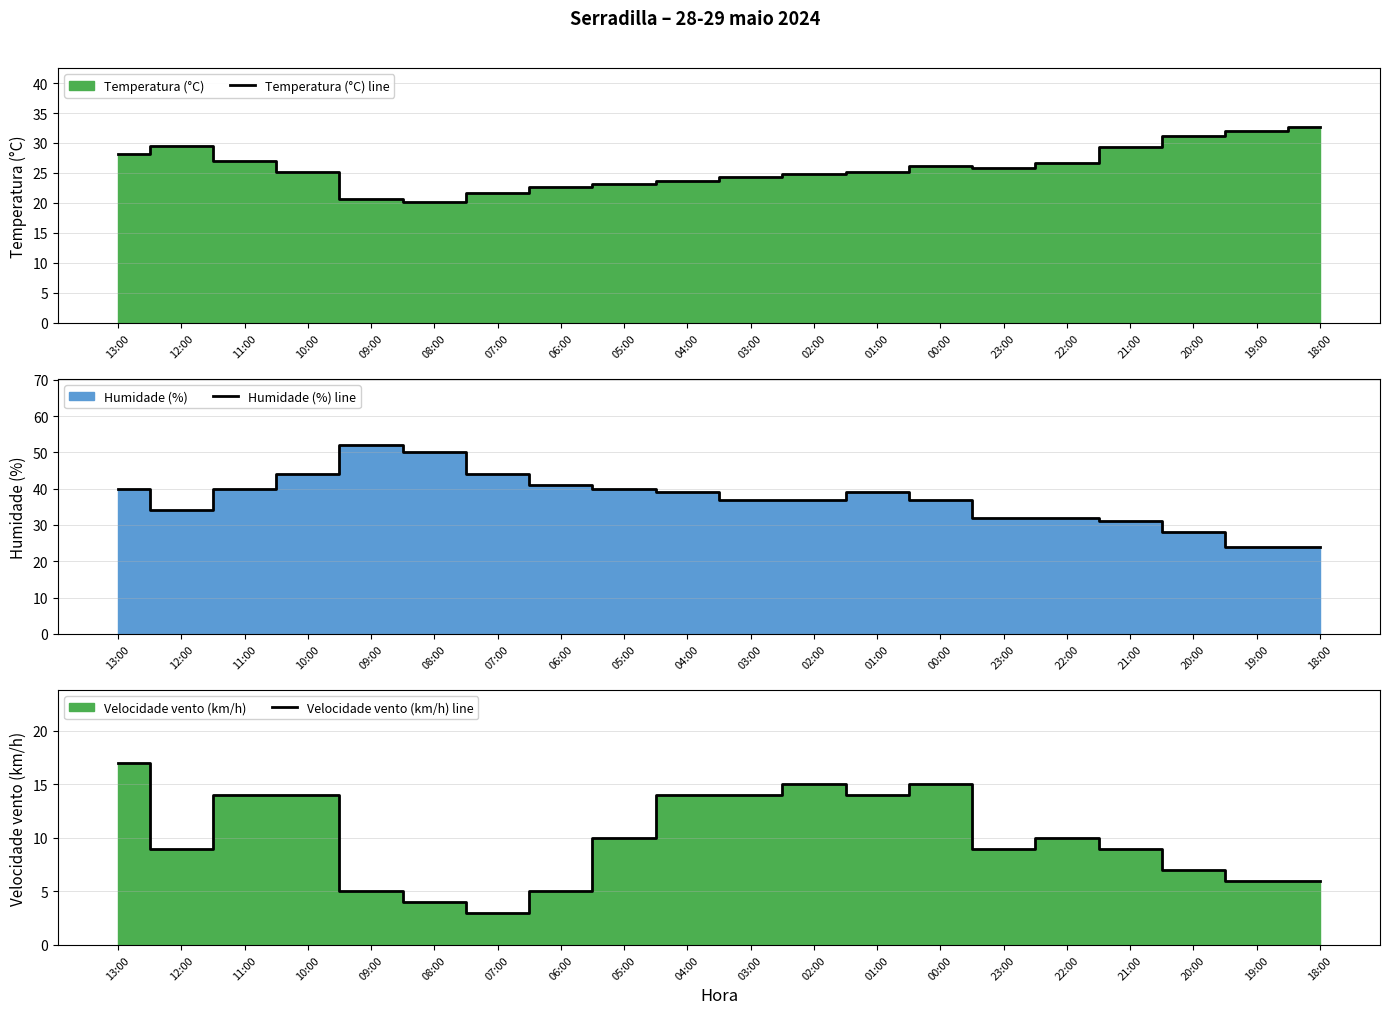

At which category is the sum across all series the highest?

13:00